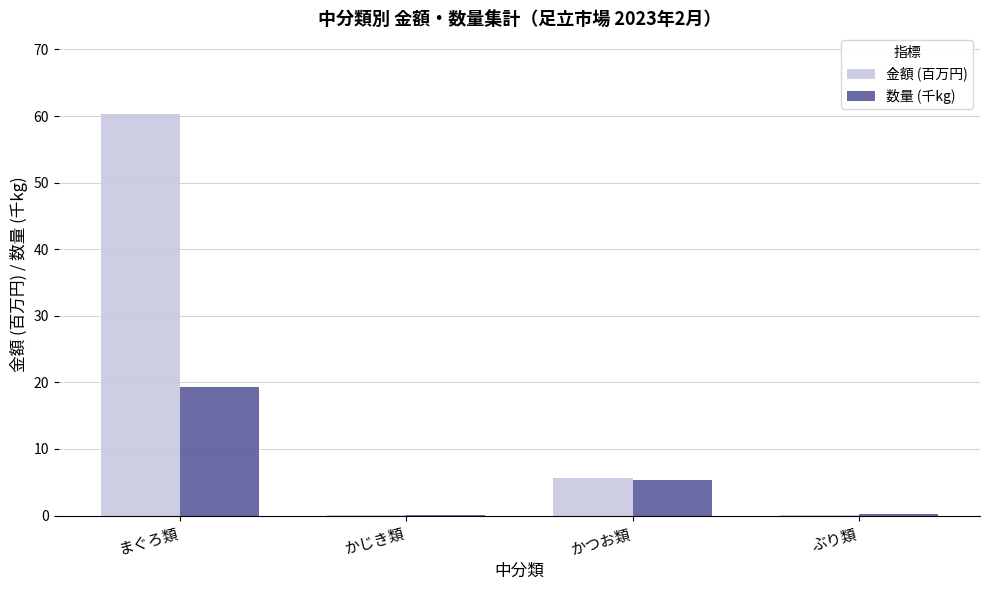

At which label is 数量 (千kg) closest to 9?

かつお類